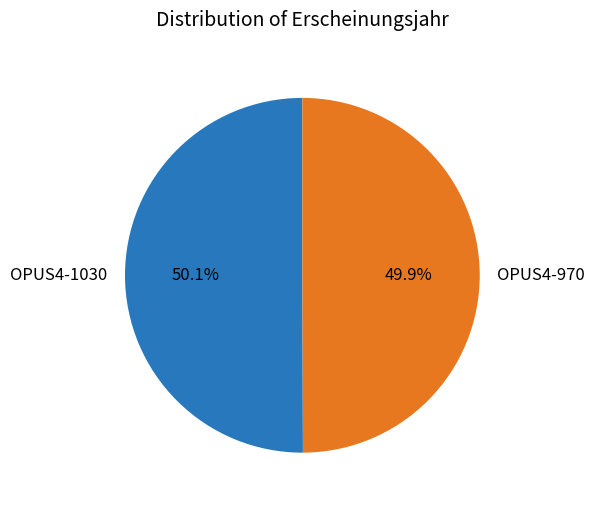

Does any single category account for the majority?

Yes